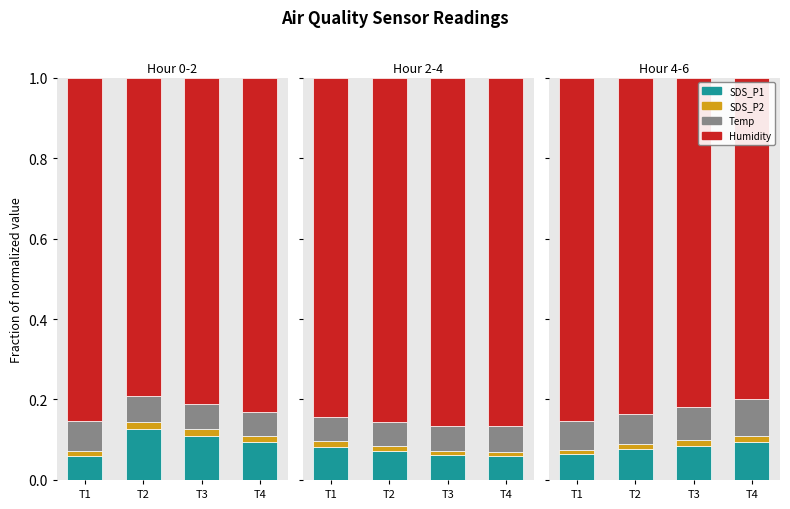

List the labels in order of SDS_P2 value, largest first.

T4, T3, T2, T1